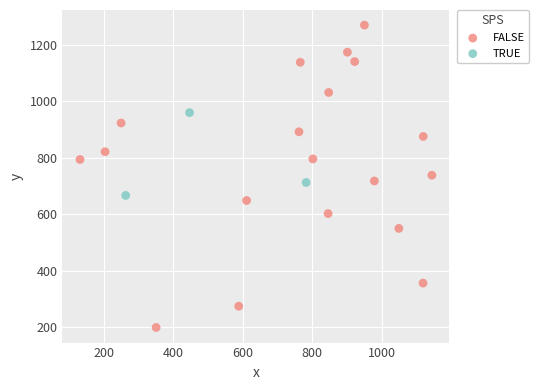

Which series reaches the maximum Y coordinate?

FALSE